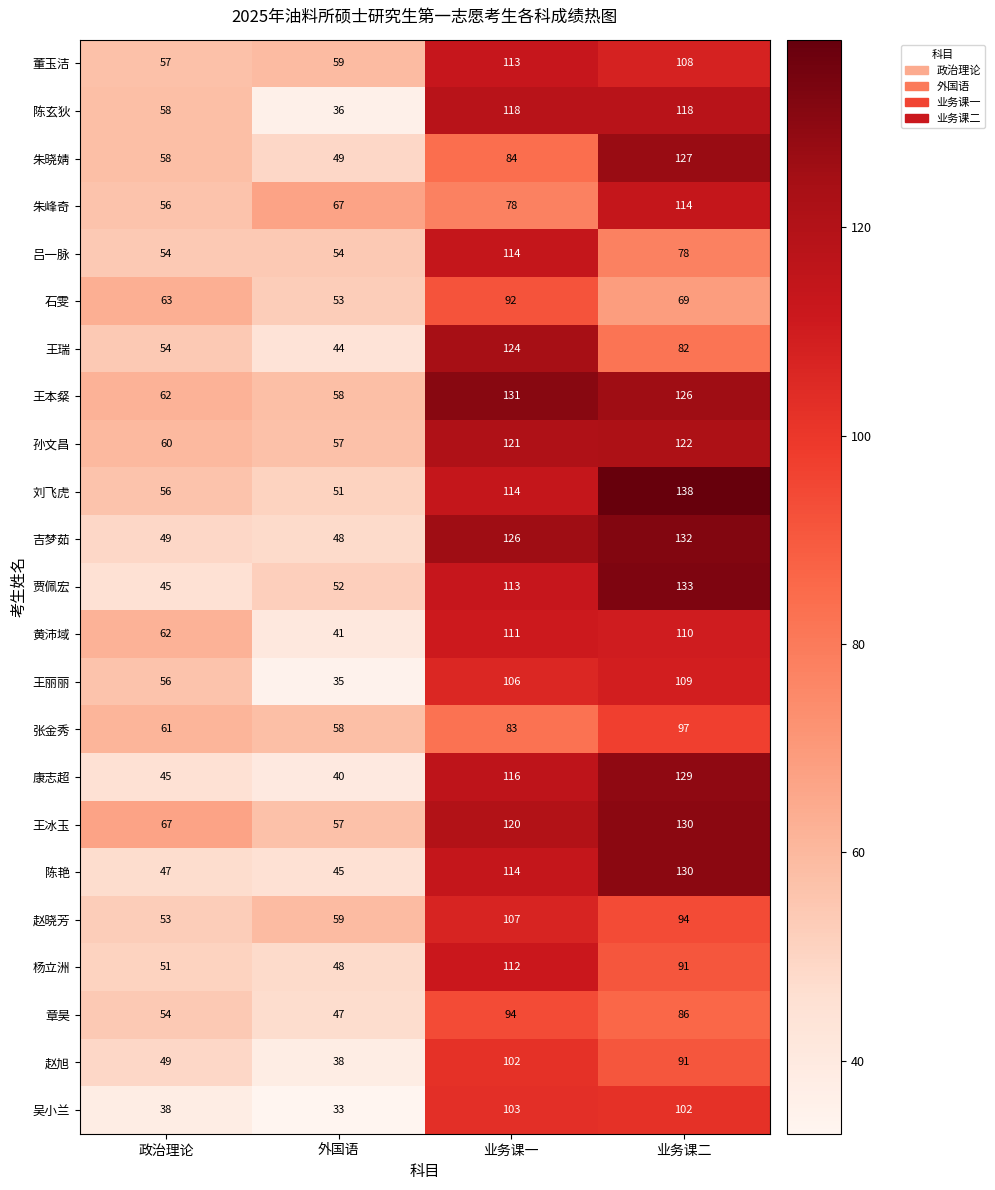

Is it true that 王丽丽 equals 81 at 政治理论?

False